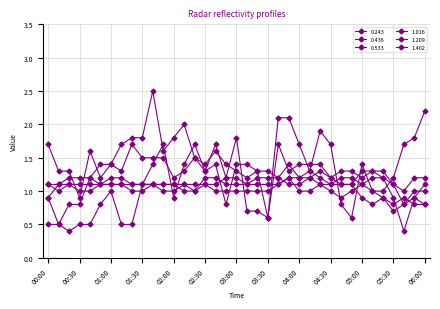

What is the sum of all 0.533 values?

40.2